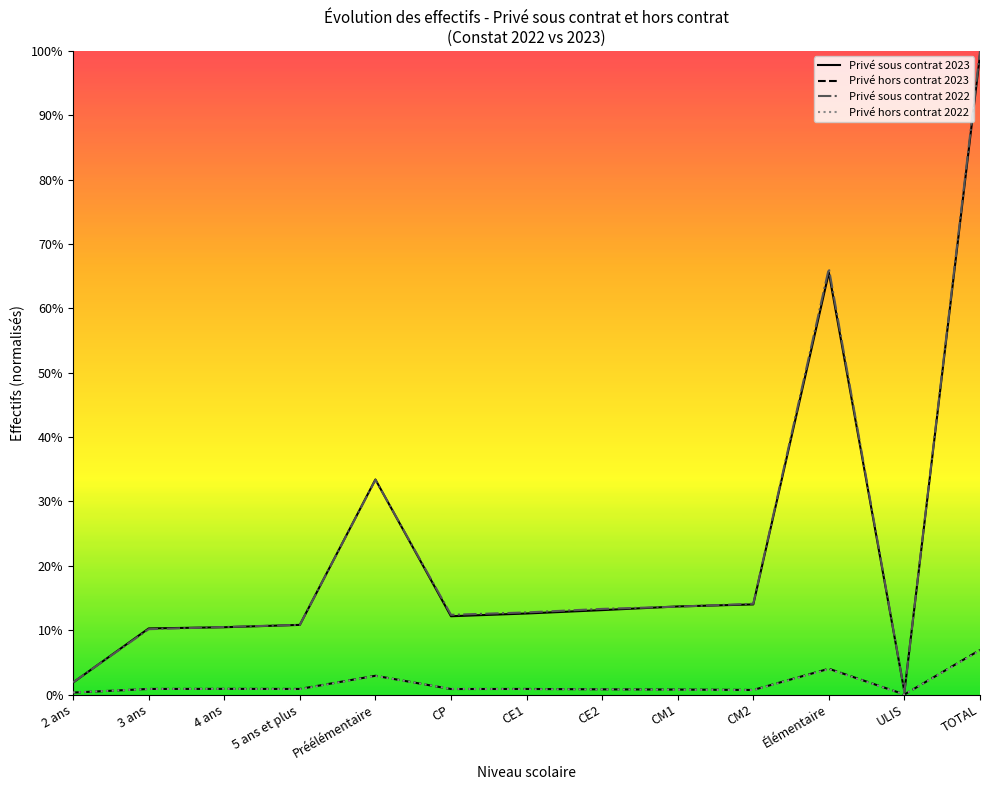

Does the chart have visible grid lines?

No